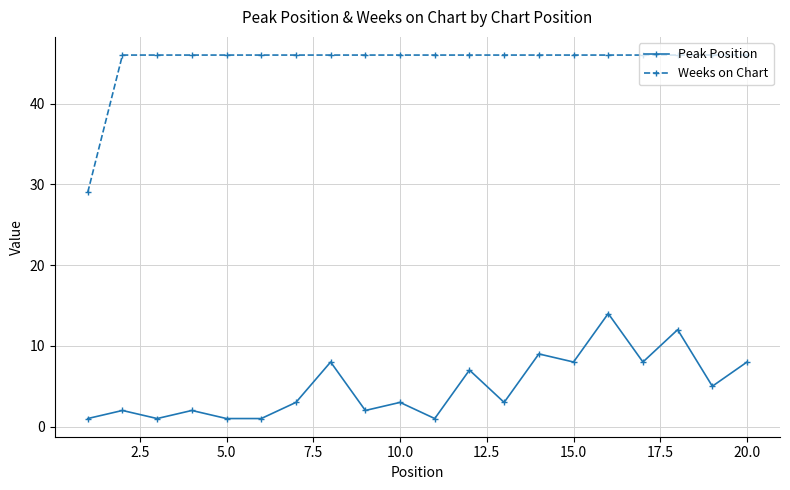

What are all the series names shown in the legend?

Peak Position, Weeks on Chart